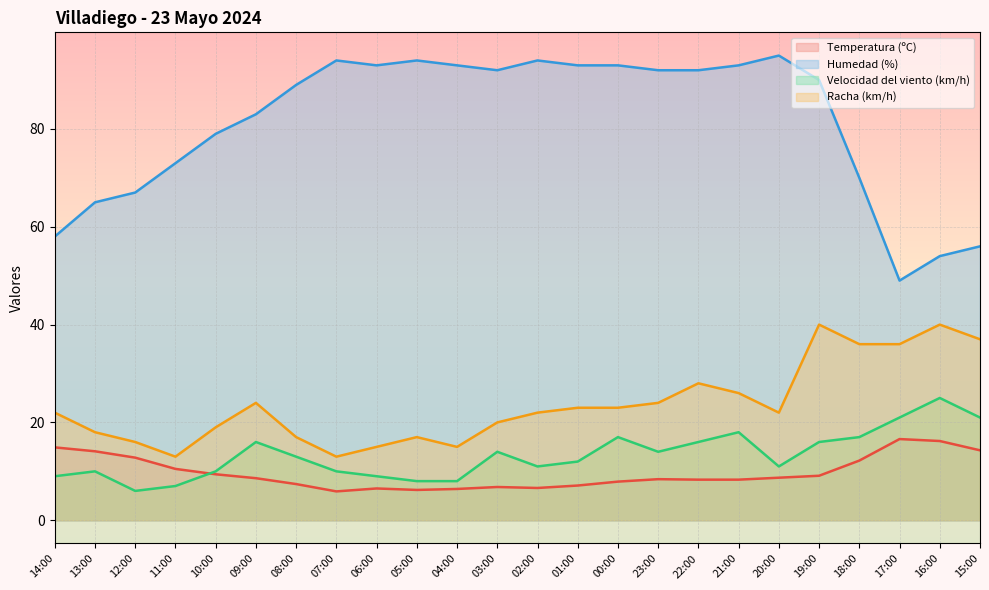

True or false: Velocidad del viento (km/h) has more than 1 interior local peaks.

True